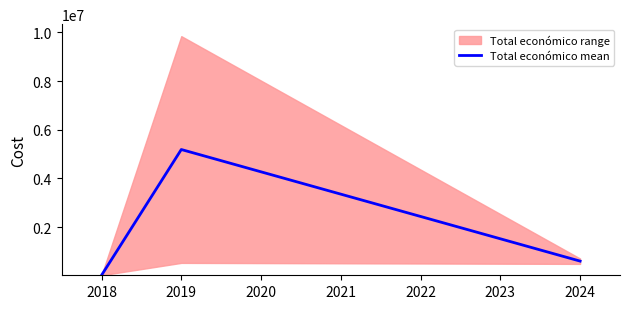

What is the highest value of the Total económico mean series?

5187917.0